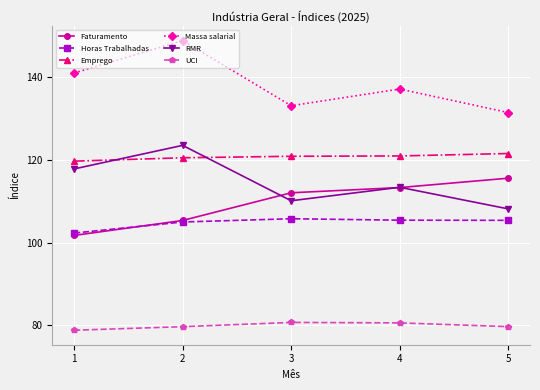

What is the sum of the Emprego values at 2 and 1?

240.2